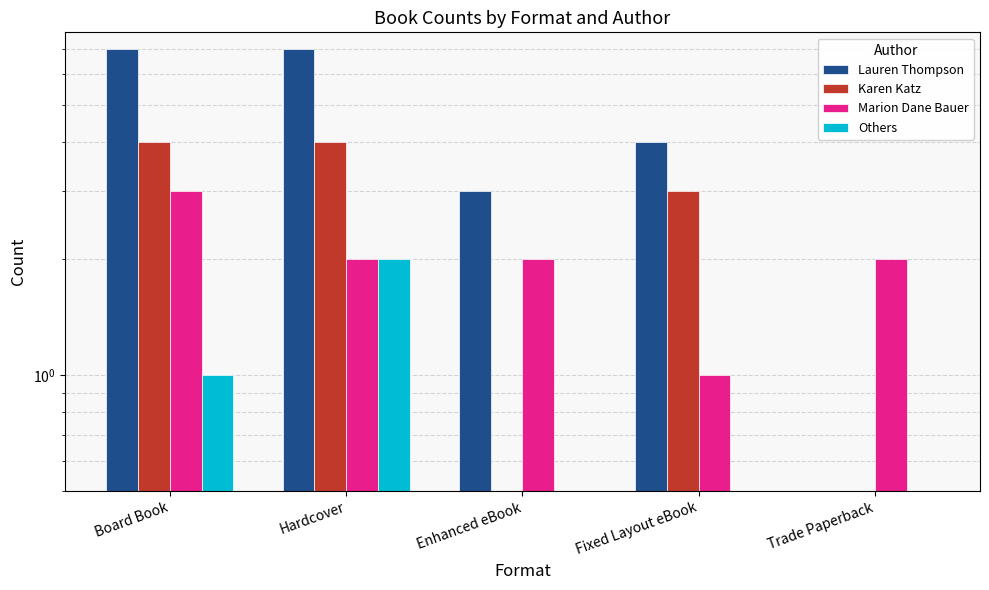

What is the total value across all series at Board Book?

15